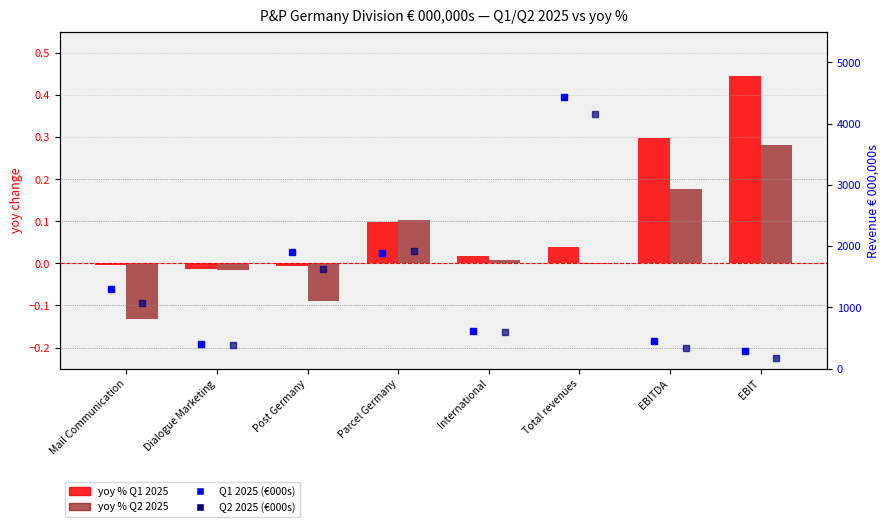

What is the sum of the Q2 2025 (€000s) values at EBIT and Parcel Germany?

2091.2